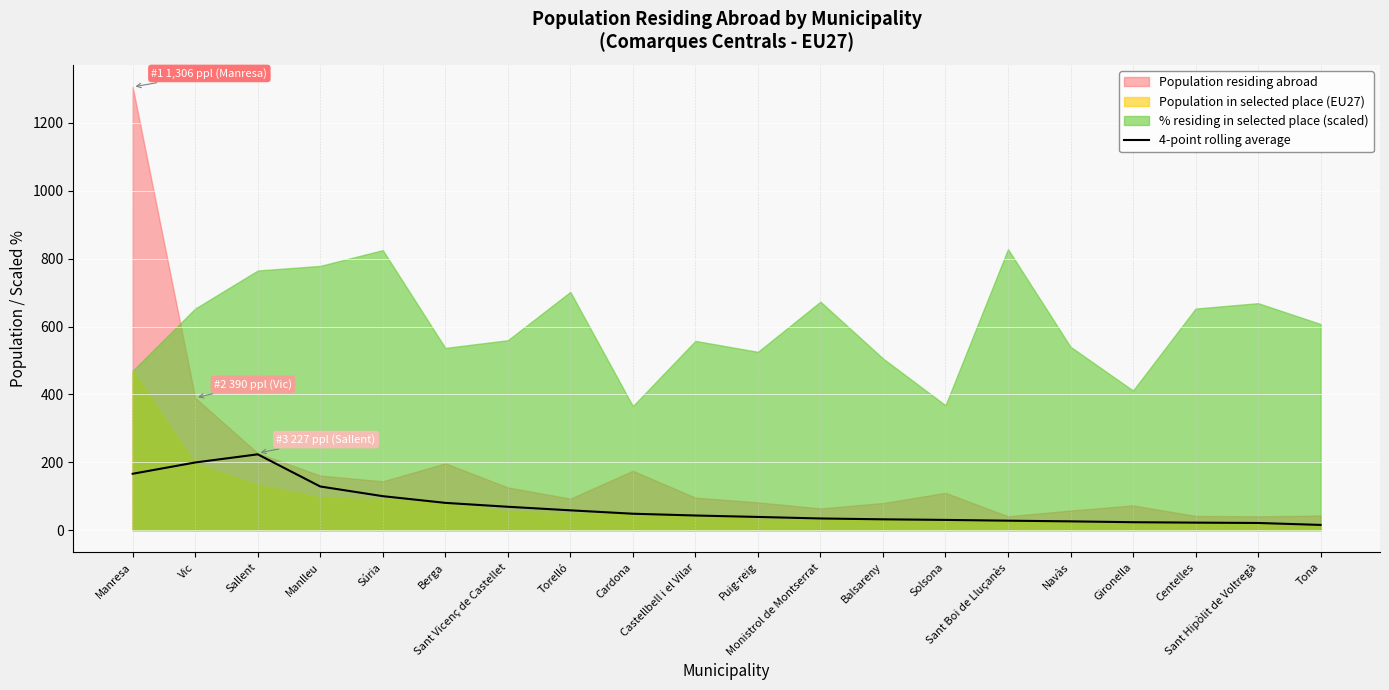

At which category does the chart reach its peak across all series?

Sallent